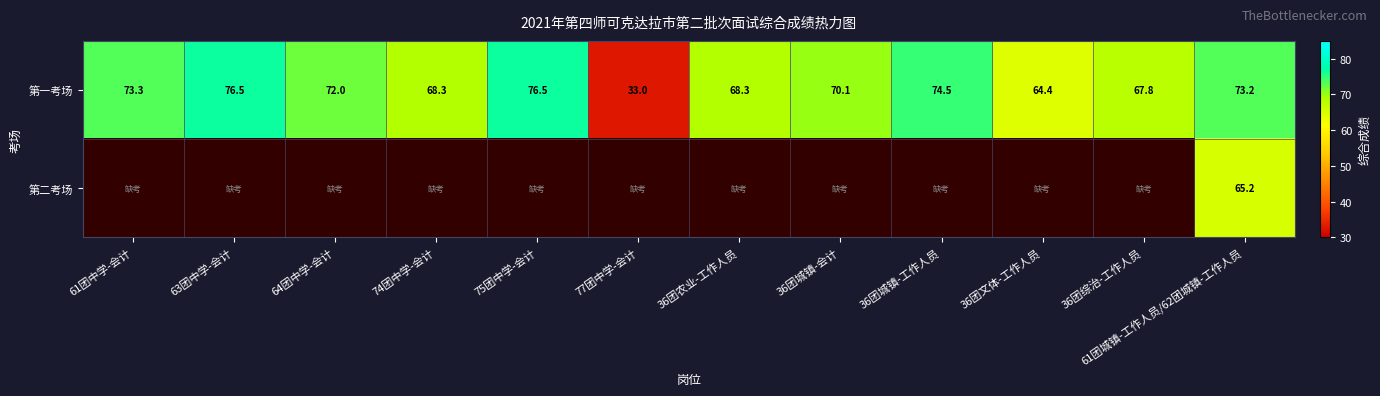

At how many categories does at least one series exceed 39?

11